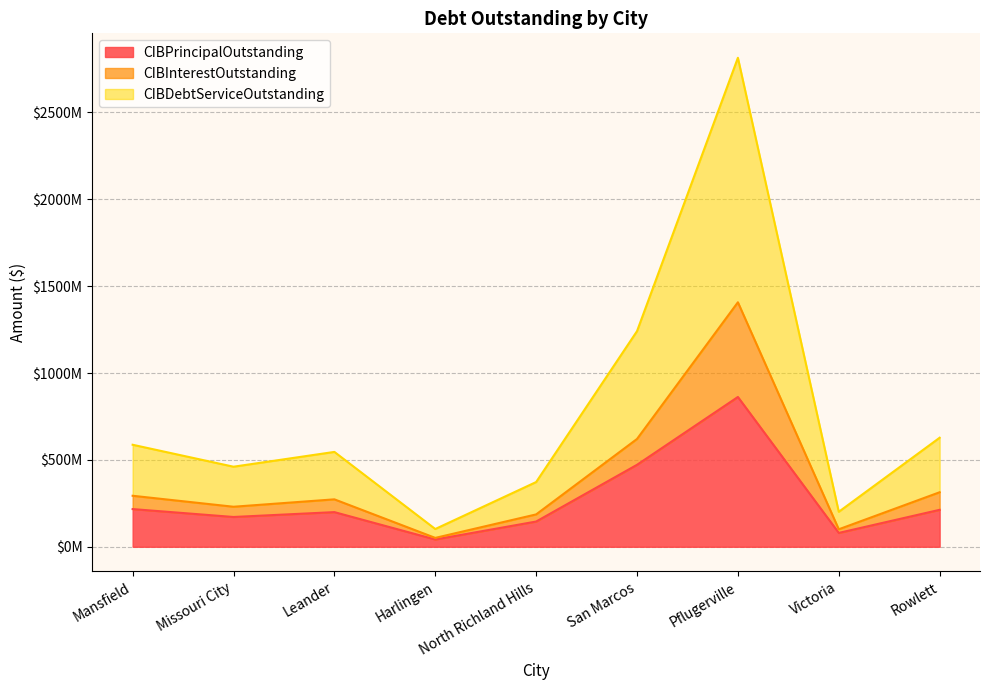

Count the number of data series in this chart.

3